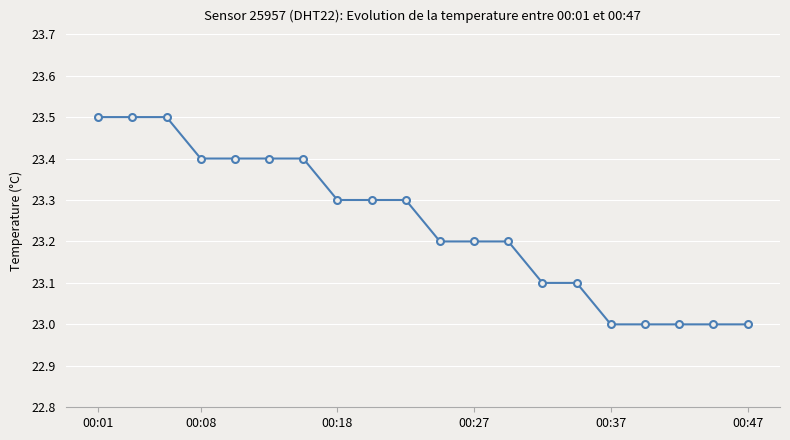

Does the chart display data point markers on the line(s)?

Yes